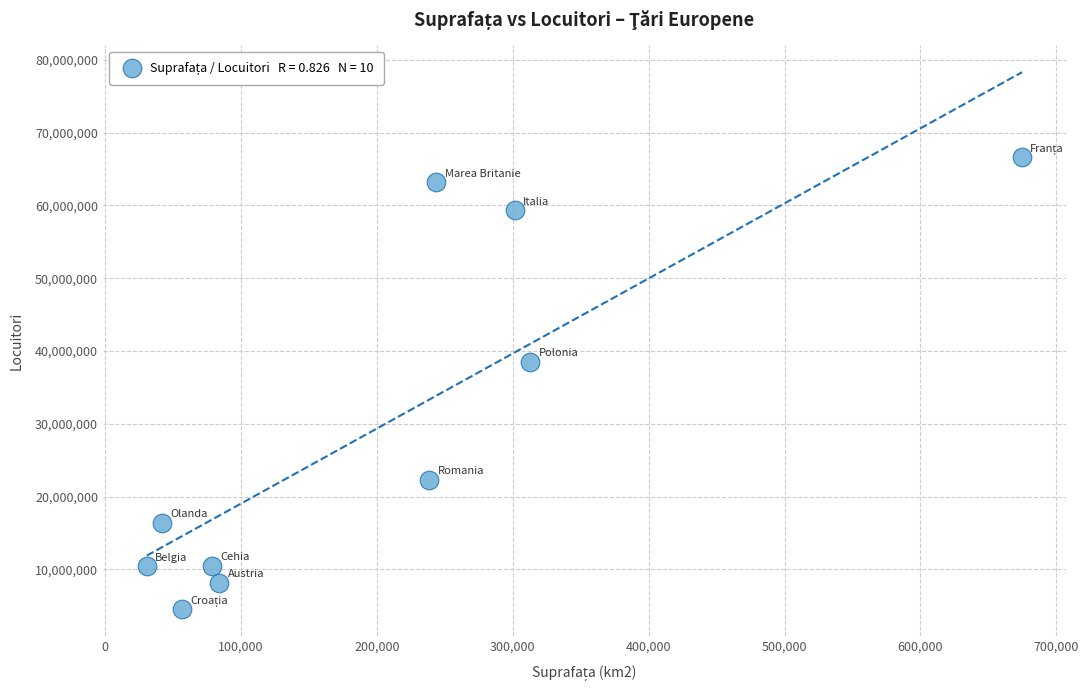

What Y value in the scatter plot is closest to 35575500?

38485779